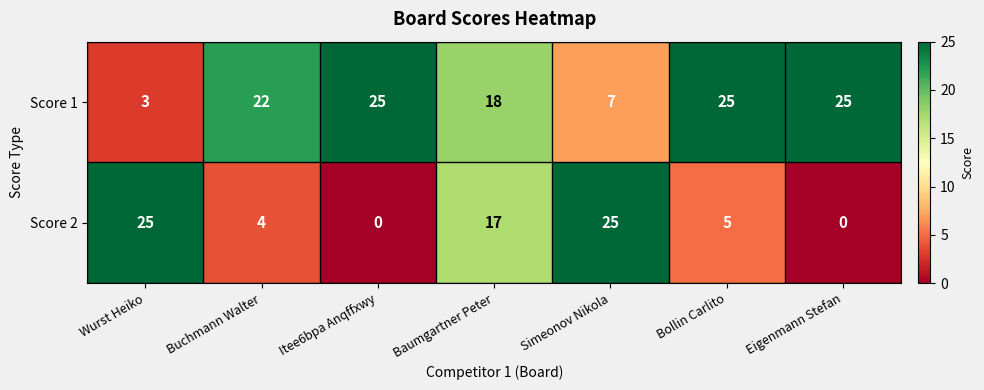

The value of Score 1 at Bollin Carlito is 25. True or false?

True